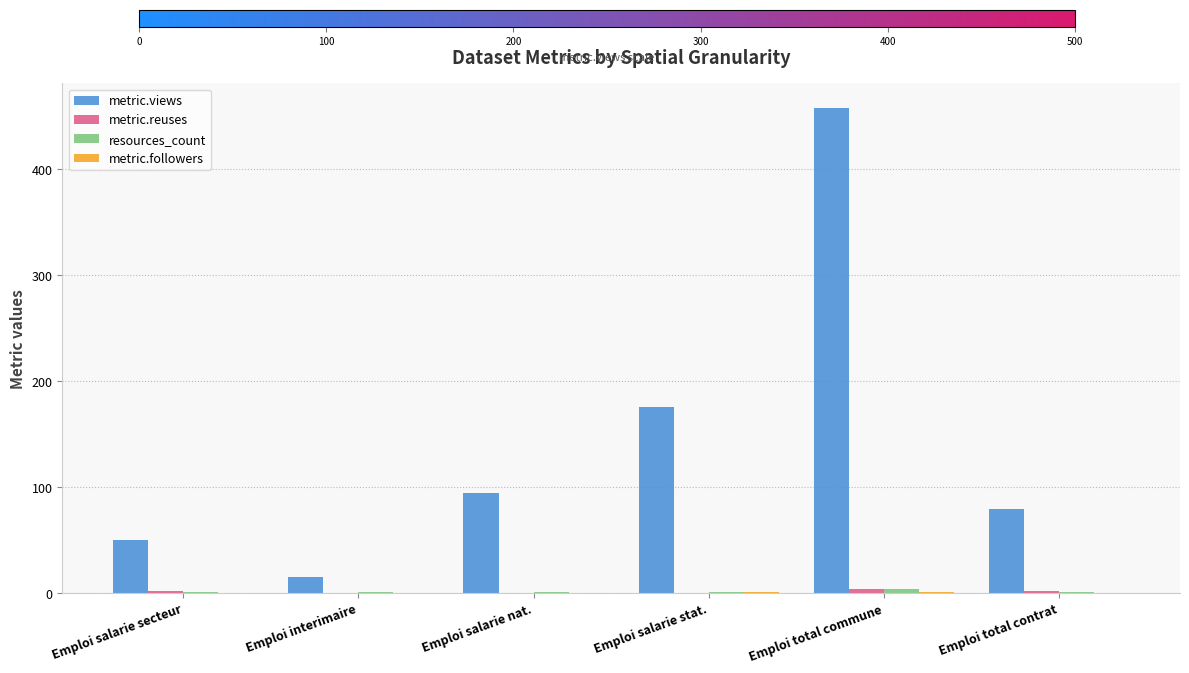

What is the maximum value shown in the chart?

458